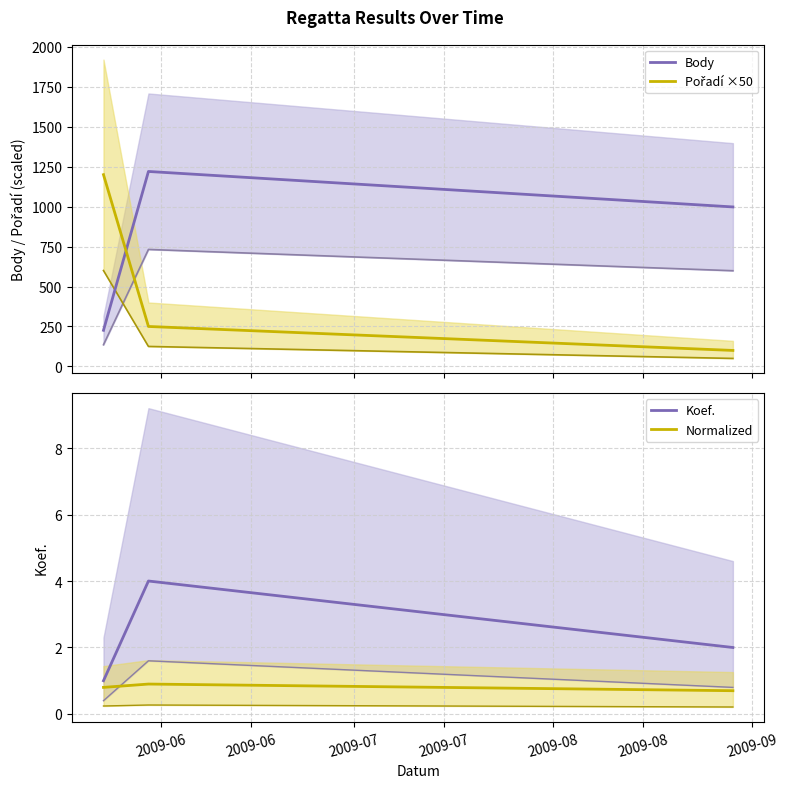

What are all the series names shown in the legend?

Body, Pořadí ×50, Koef., Normalized